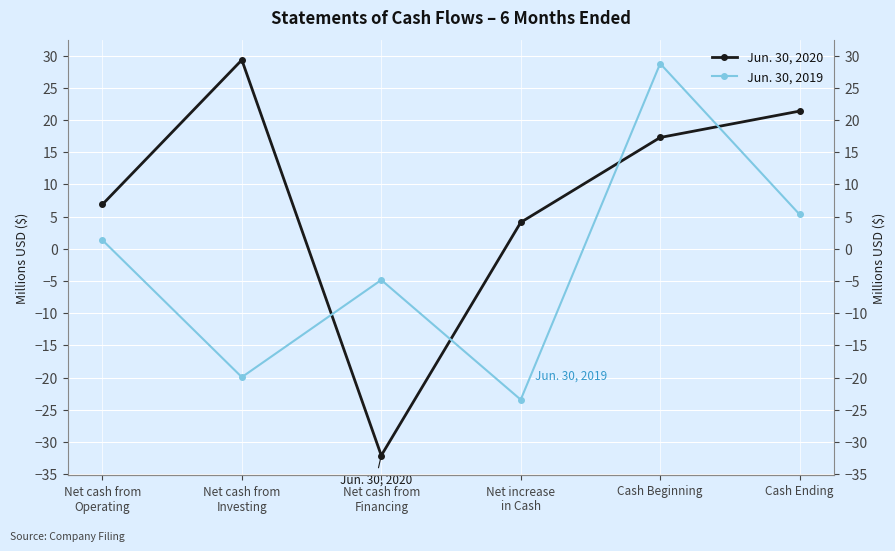

True or false: Jun. 30, 2020 has a value of 21.4 at Cash Ending.

True